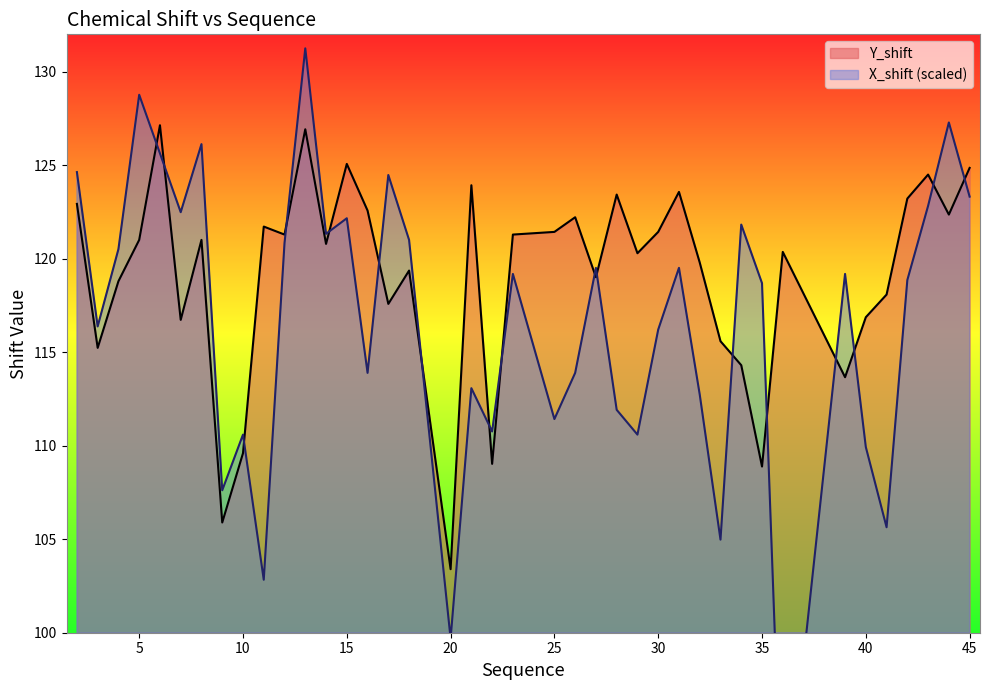

The X_shift series shows 72.4 at 12. True or false?

False